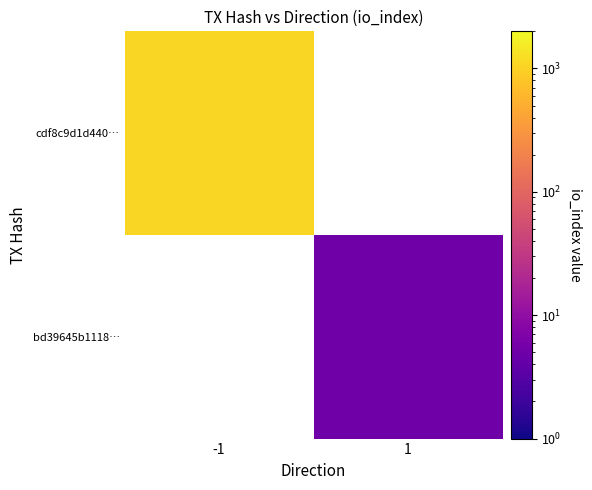

How many positive values does the cdf8c9d1d440… series have?

1